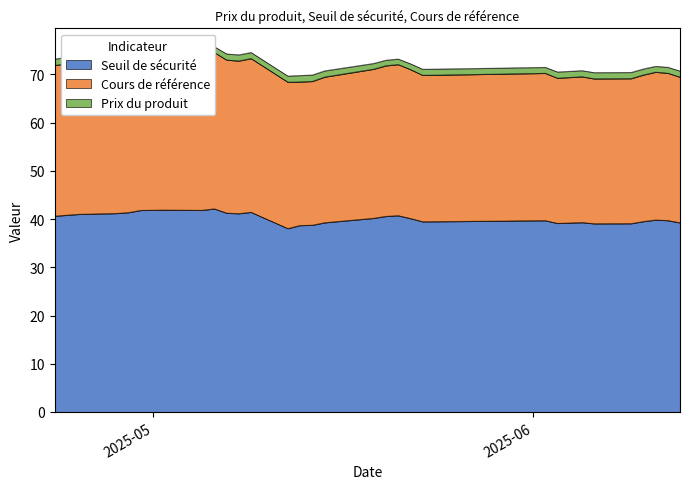

Which series has the widest spread of values?

Seuil de sécurité